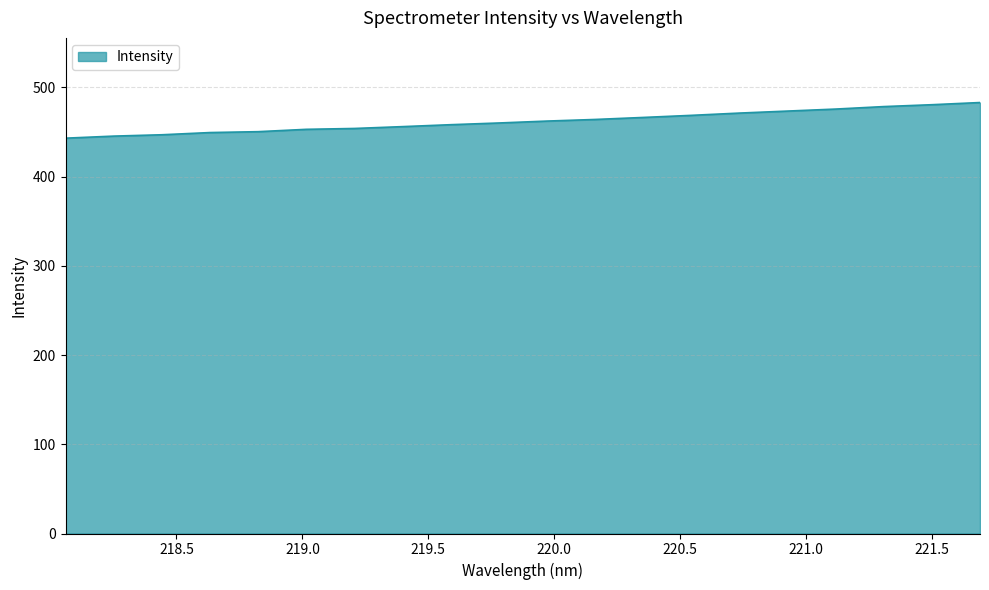

What is the difference between the maximum and minimum values?

39.9